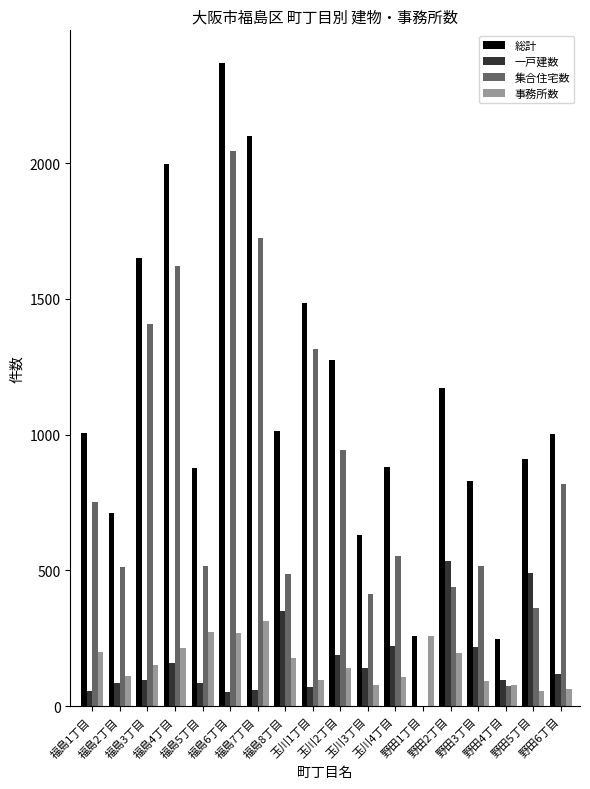

At which category is the sum across all series the highest?

福島6丁目